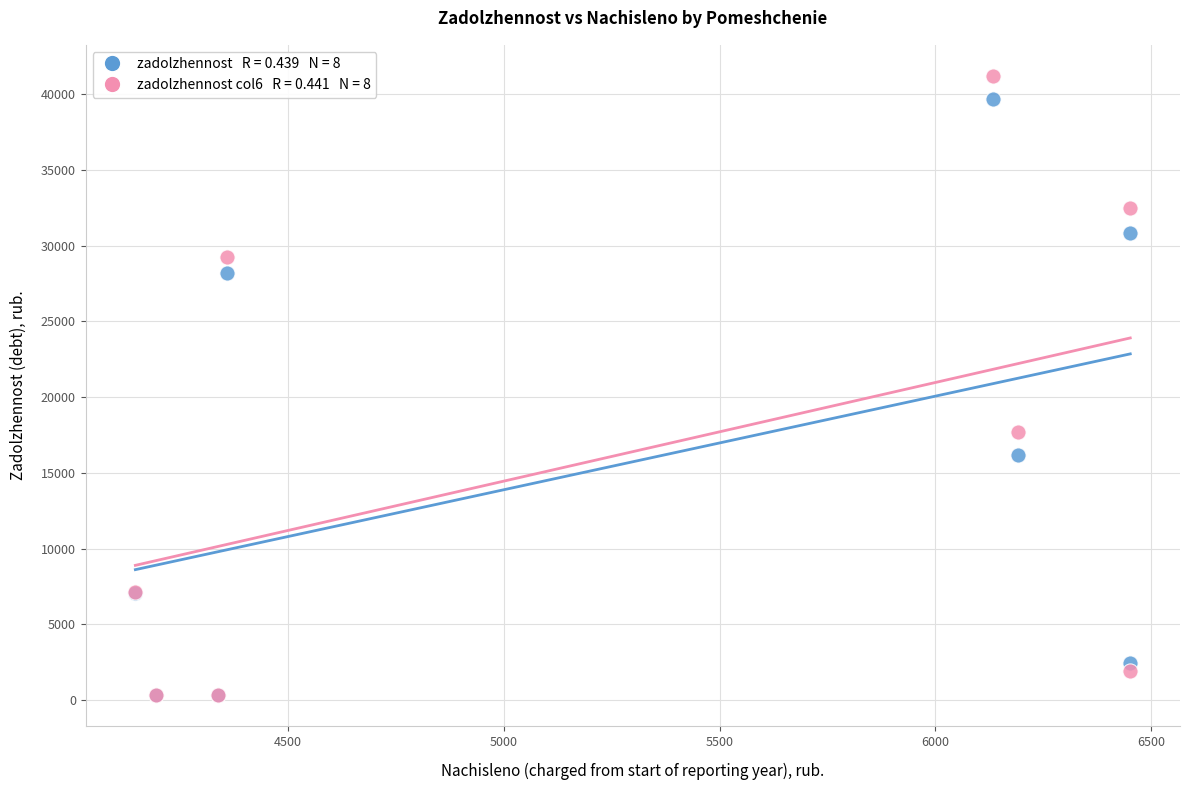

Across all series, what Y value is closest to 20766?

17726.8